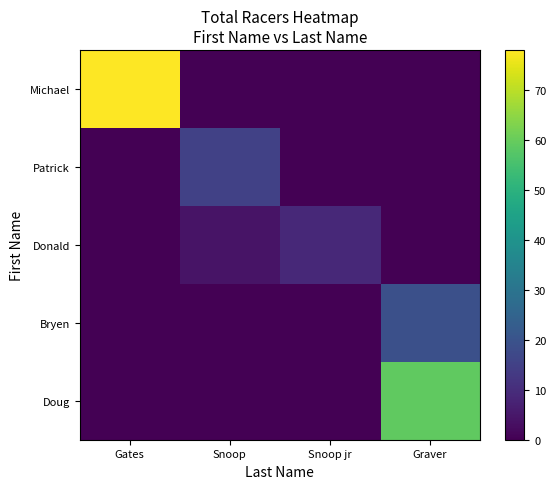

Between Snoop and Snoop jr, which is larger?

Snoop